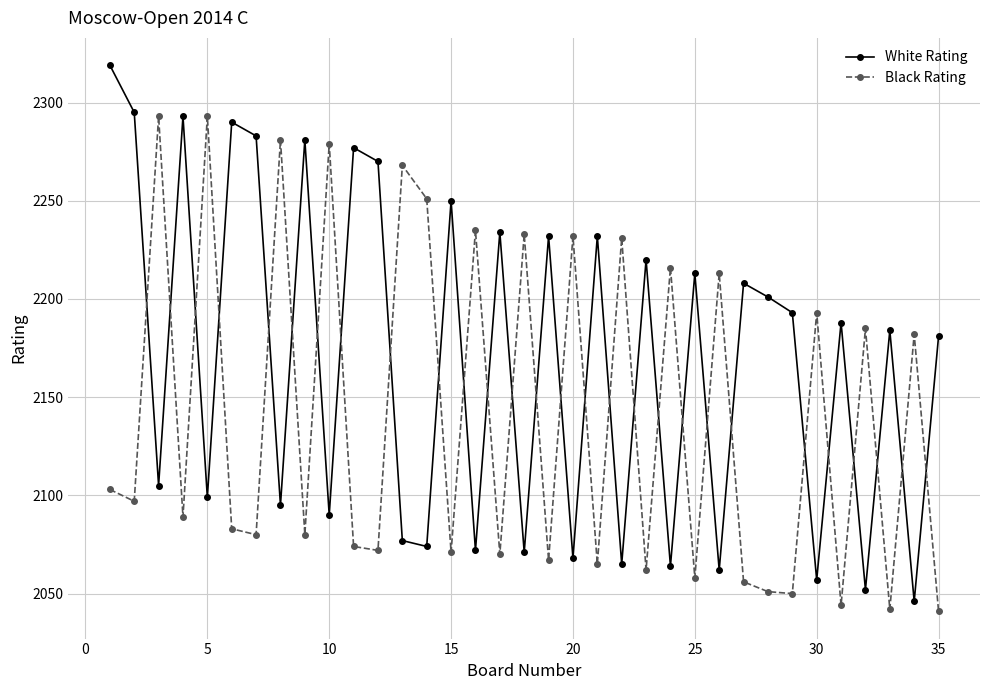

Which series has the largest total across all categories?

White Rating